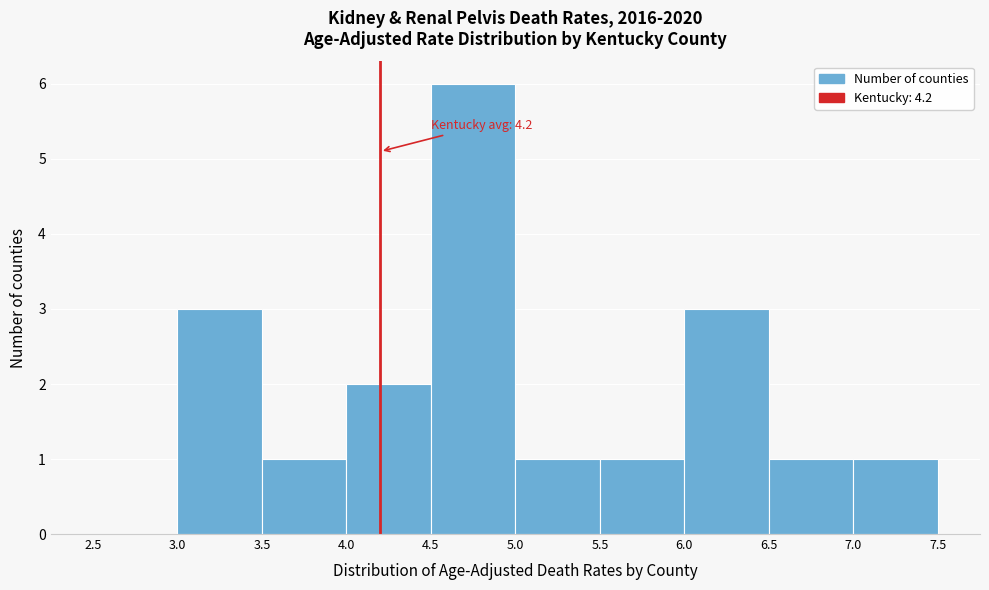

Over which range of the x-axis is the bar tallest?

4.5 to 5.0